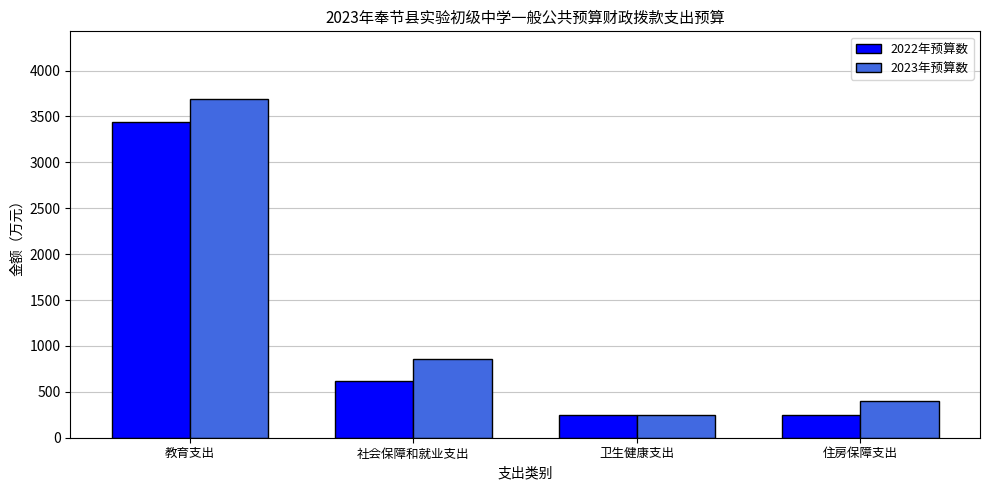

What is the spread (max minus min) of values at 卫生健康支出?

3.9